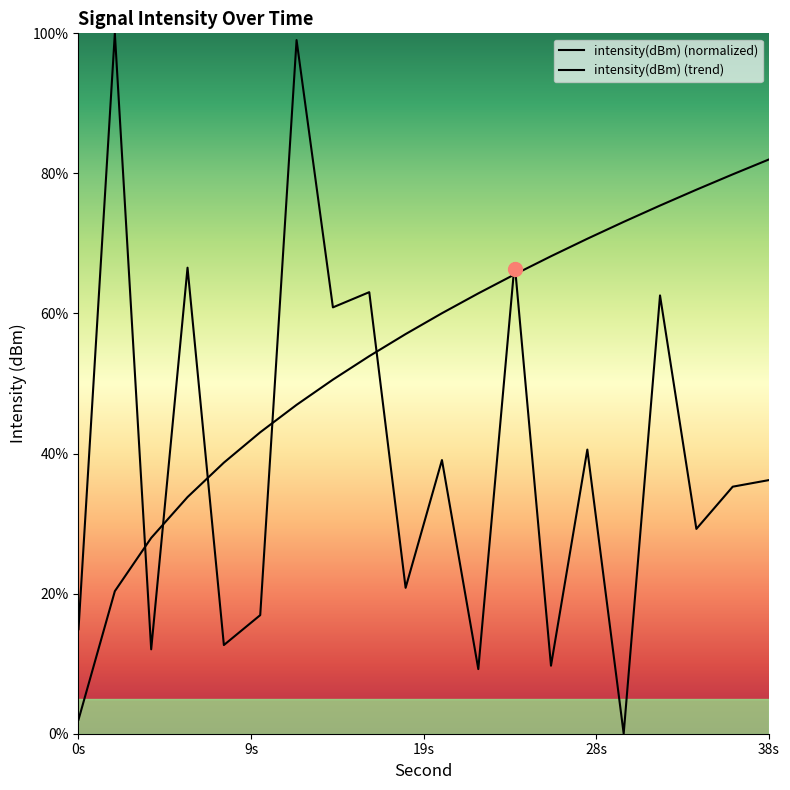

How many values in the intensity(dBm) (trend) series exceed 60?

10